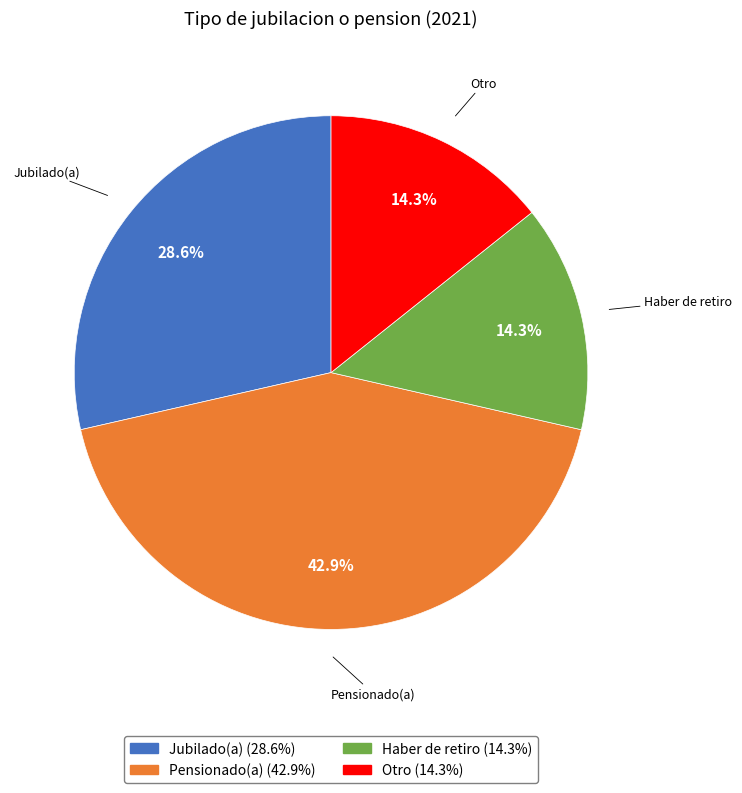

Combined, do Haber de retiro and Otro account for over 50%?

No